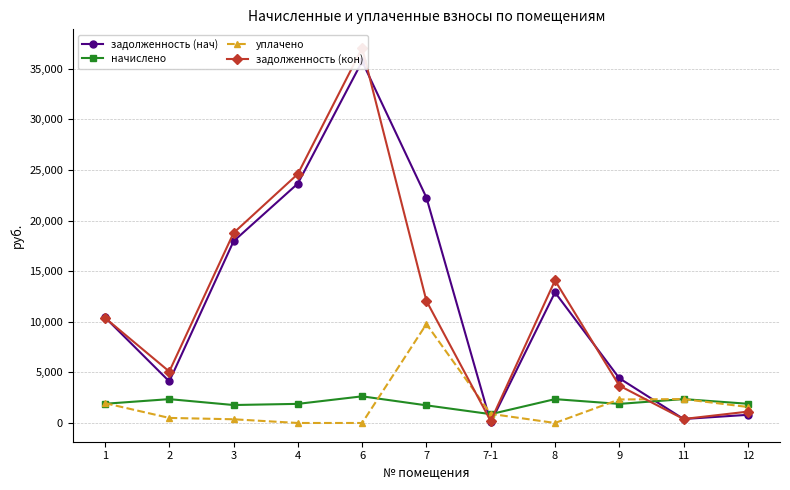

Between 12 and 7, which is larger?

7